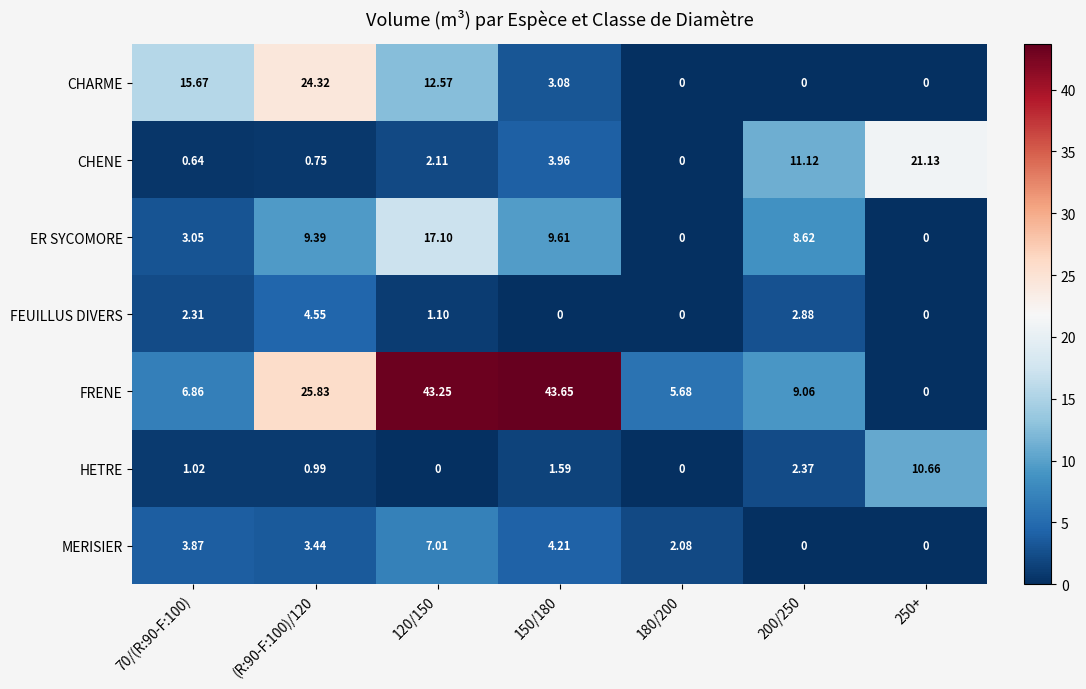

At which category is the sum across all series the highest?

120/150